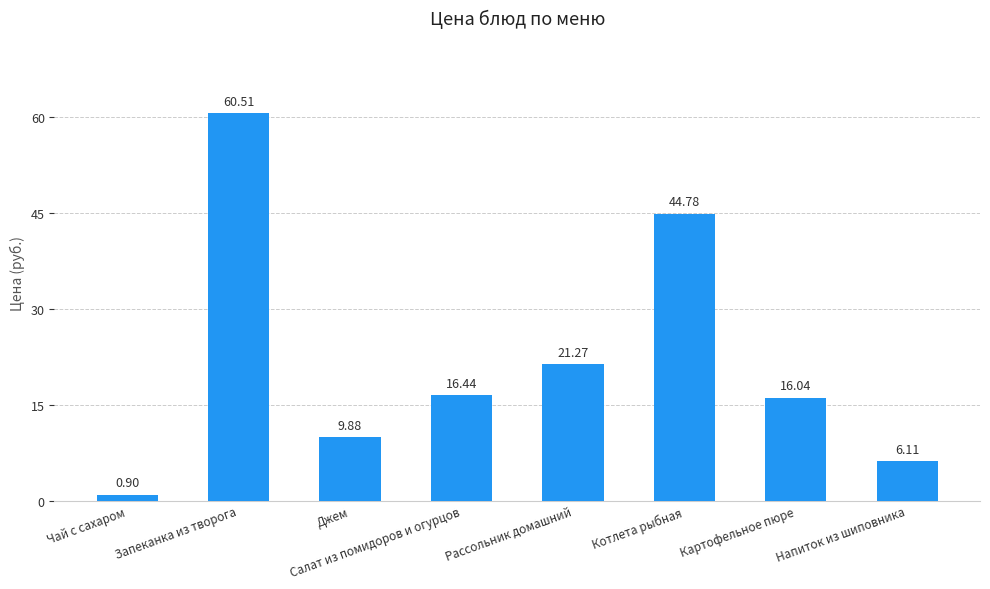

What is the value of the 1st bar from the left?

0.9